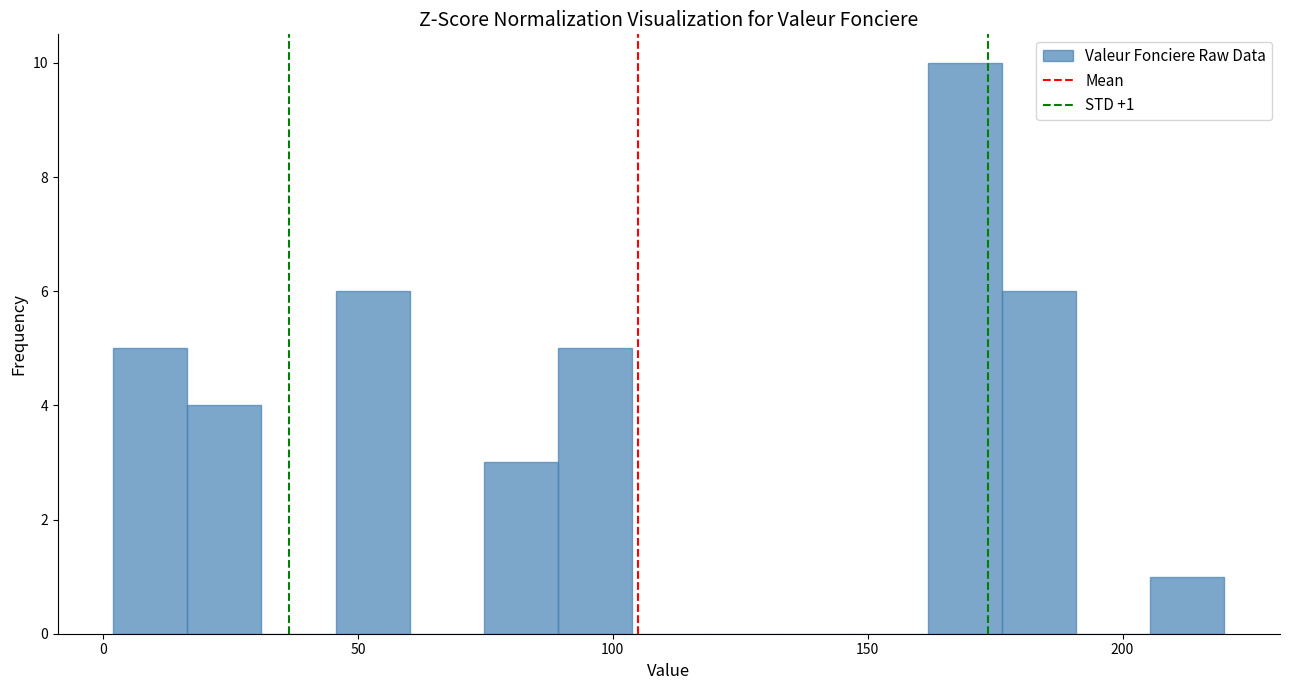

Read against the x-axis, roughly where is the centre of the tallest bar?

170